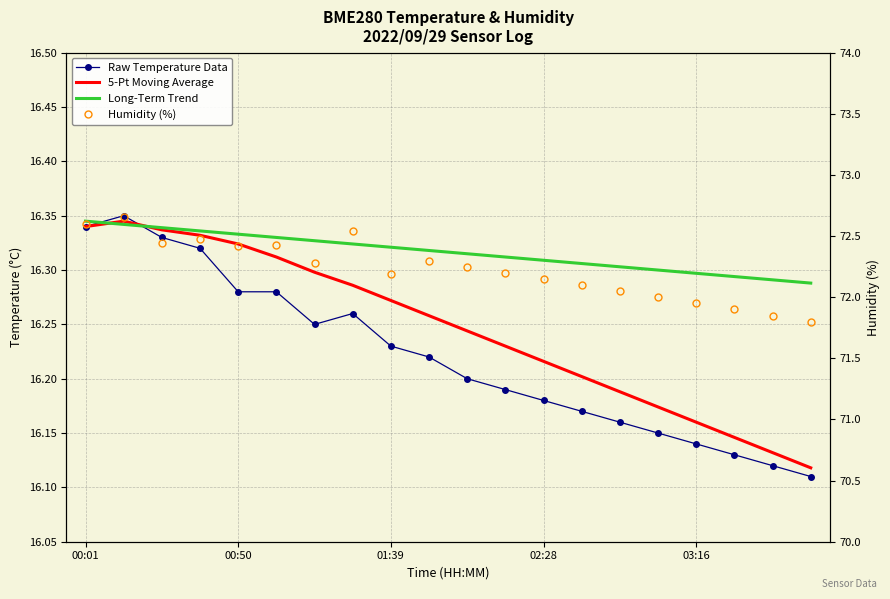

What is the spread (max minus min) of values at 00:50?

56.3